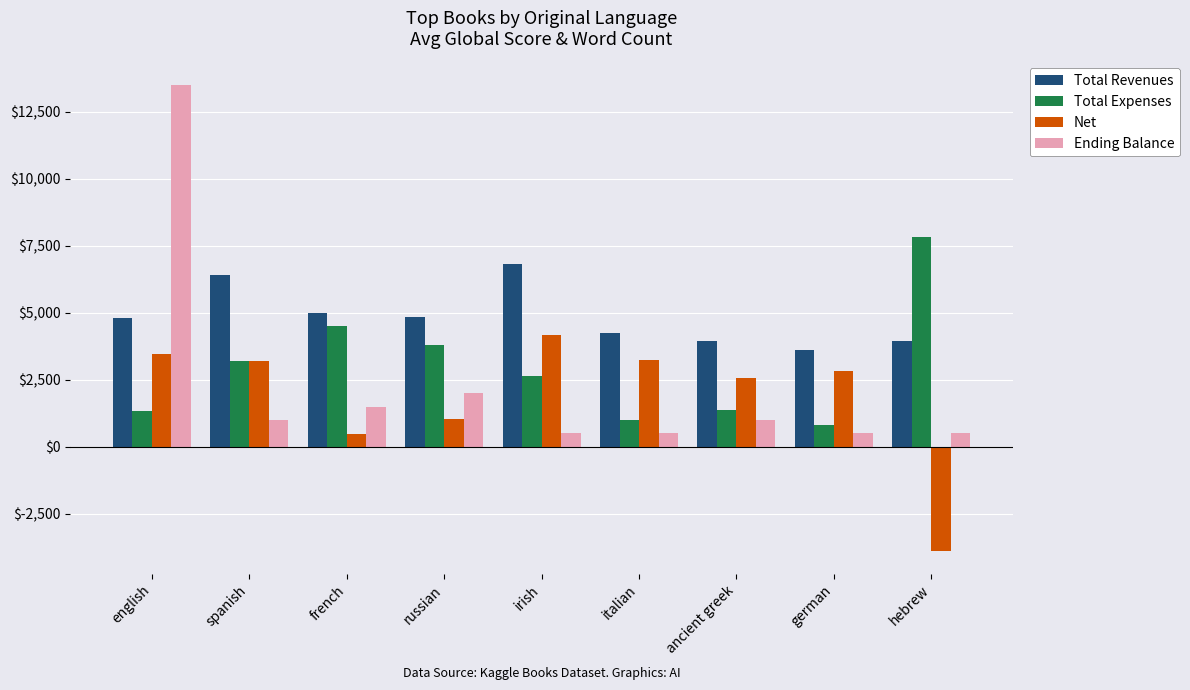

What are all the series names shown in the legend?

Total Revenues, Total Expenses, Net, Ending Balance